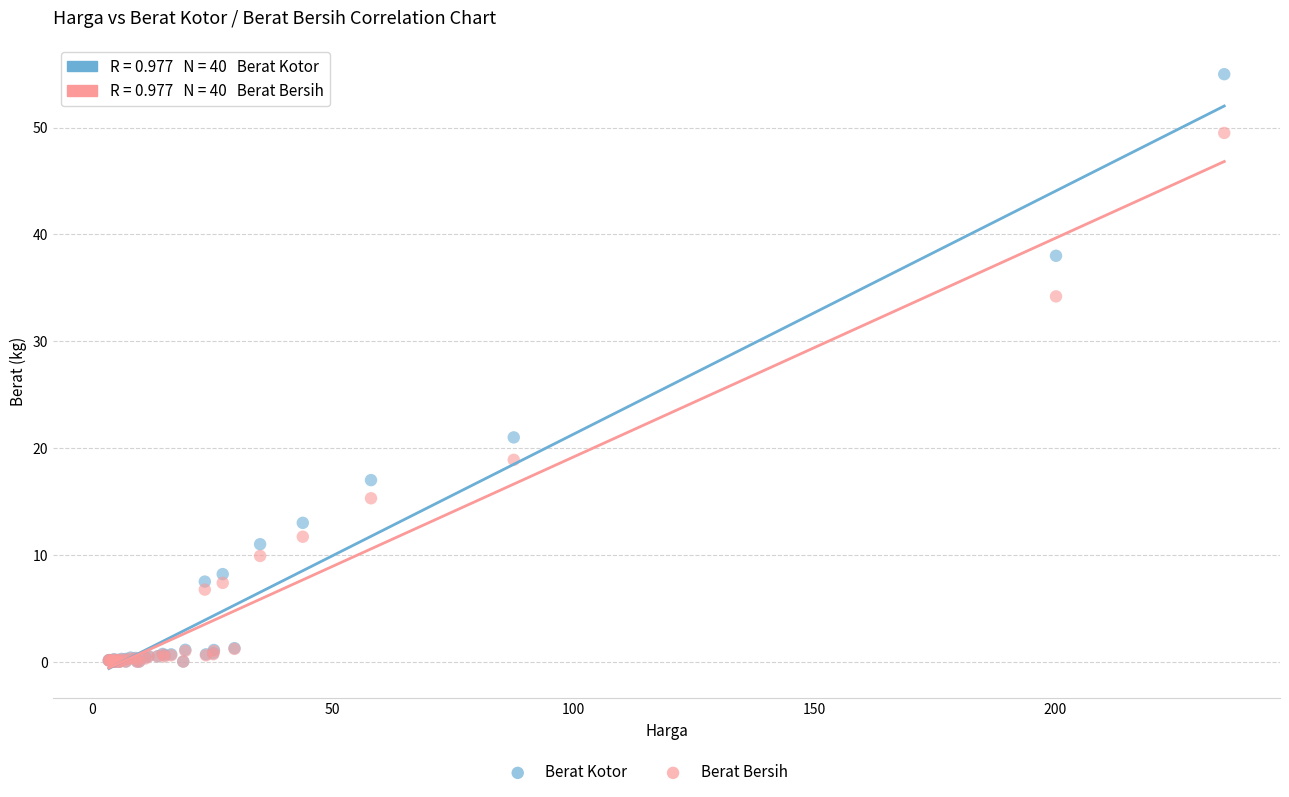

In the Berat Kotor series, what Y value is closest to 27?

21.0